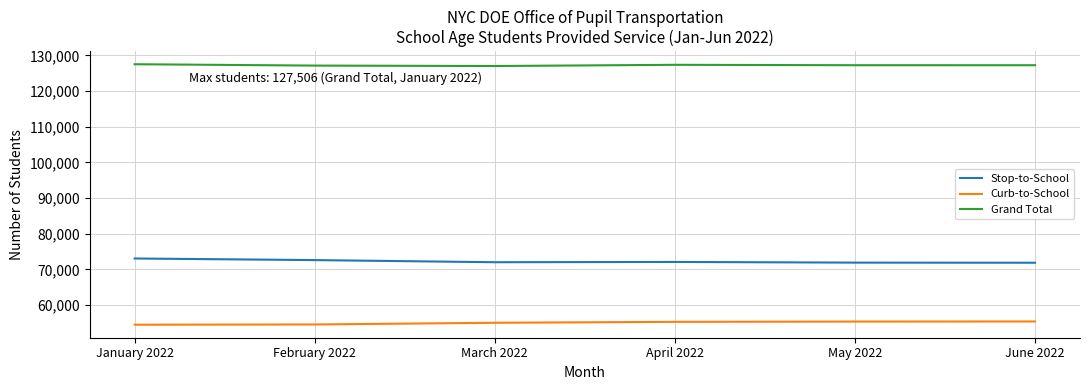

What are all the series names shown in the legend?

Stop-to-School, Curb-to-School, Grand Total